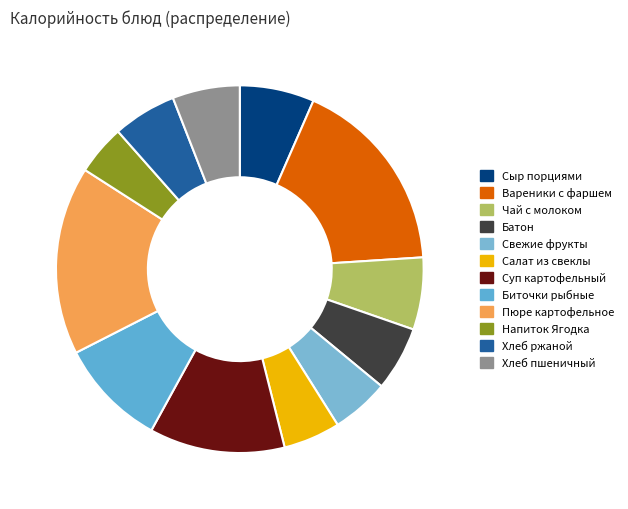

How many slices are in this pie chart?

12